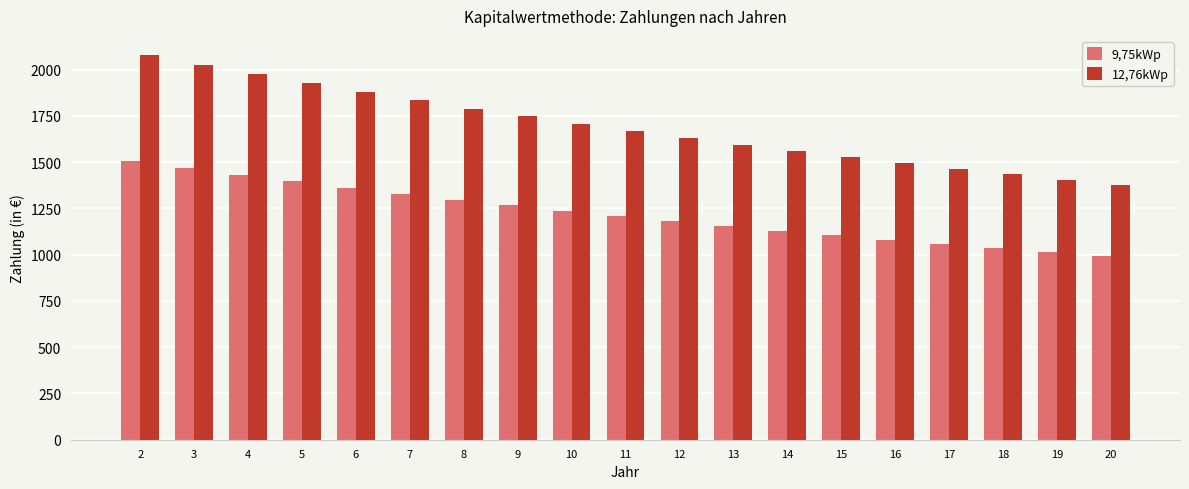

How many bars are there in each group?

2